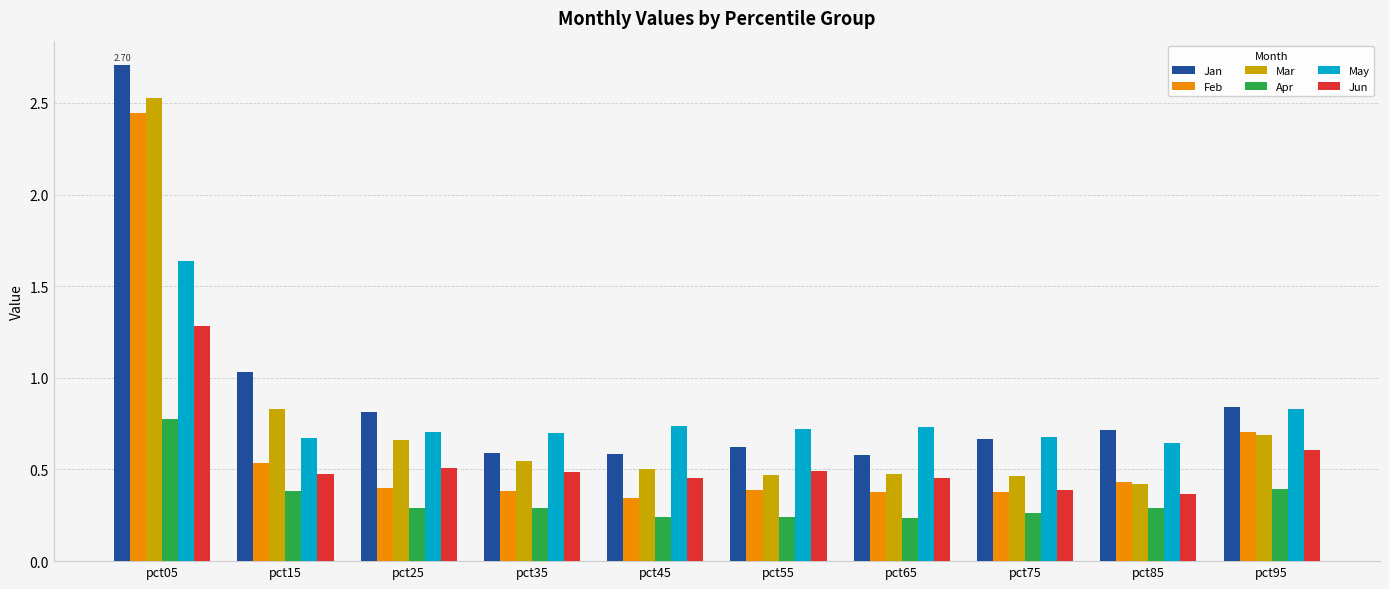

True or false: May has a value of 0.2 at pct15.

False